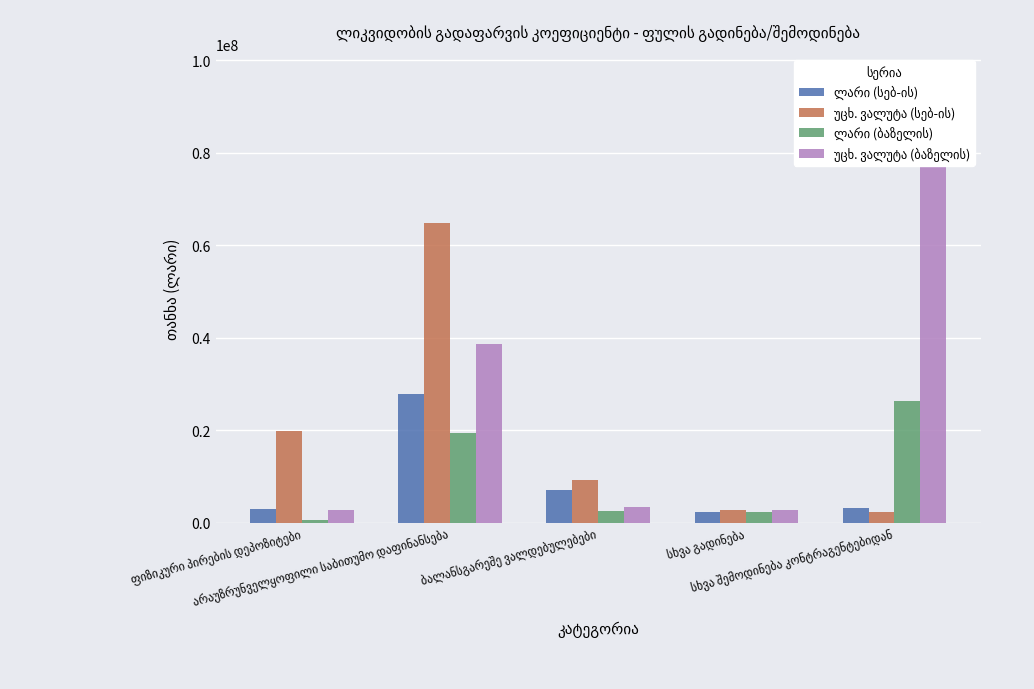

What is the difference between the maximum and second lowest values in the უცხ. ვალუტა (სებ-ის) series?

62087083.2